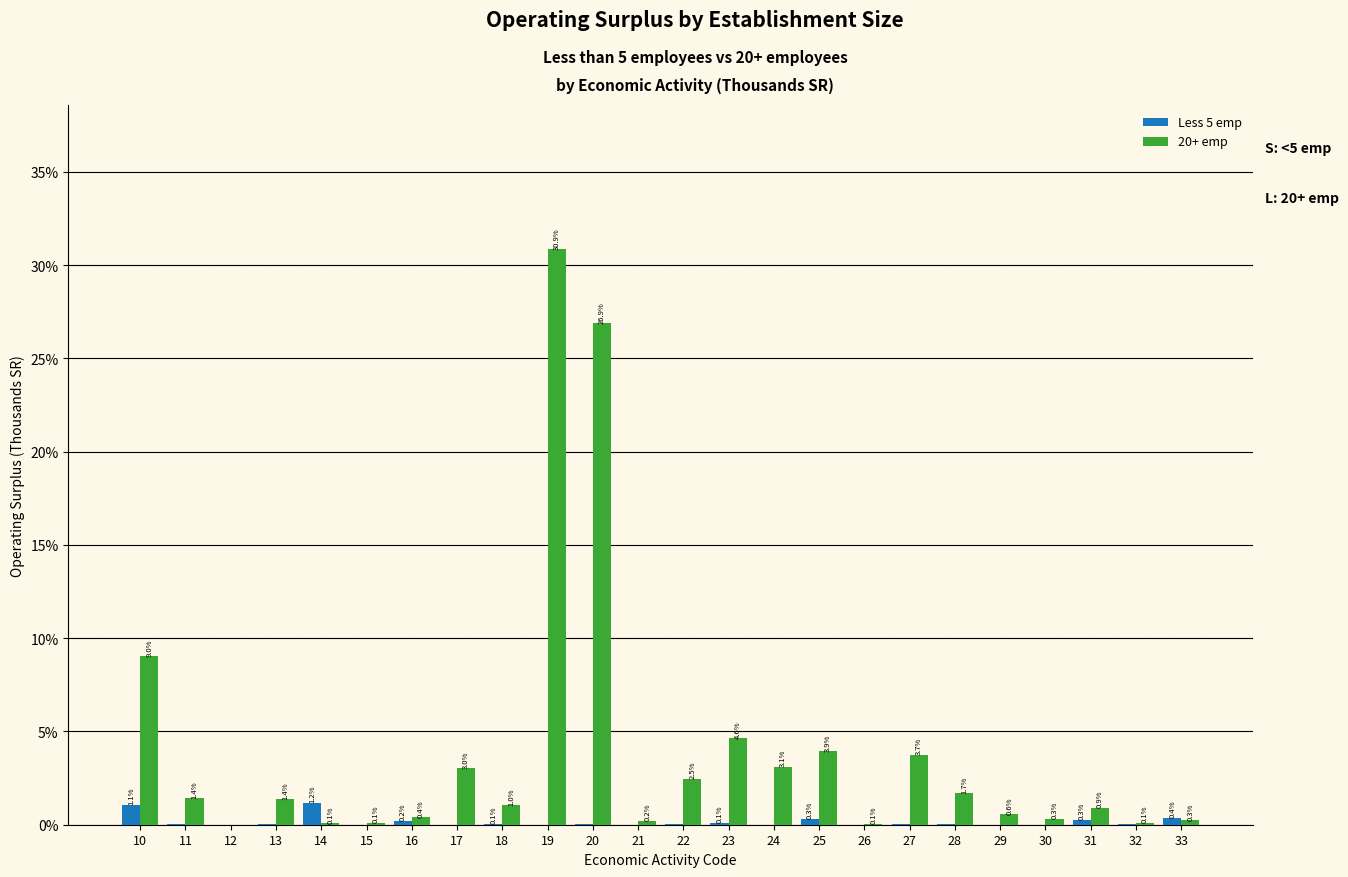

Is it true that 20+ emp equals 0.9 at 31?

True